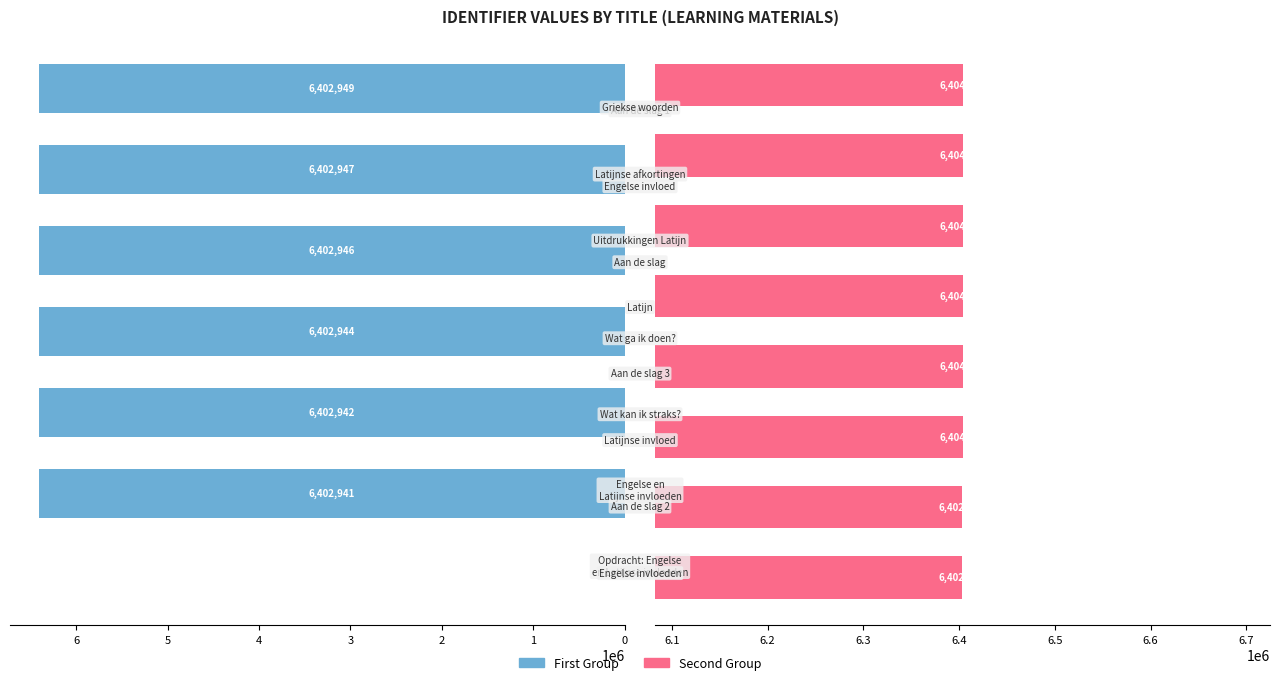

Where does the data first go above 6402951?

Aan de slag 2